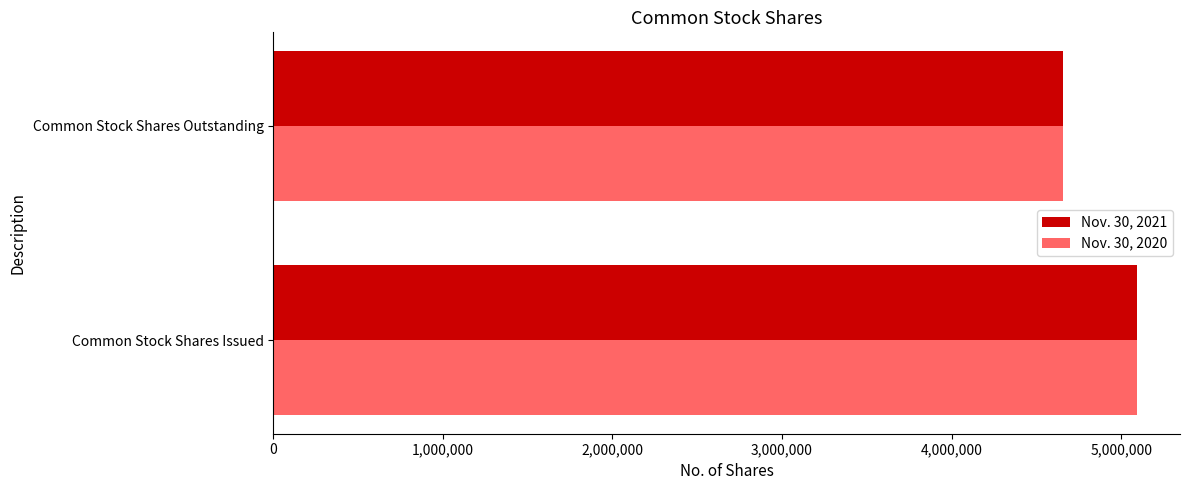

At which category is the sum across all series the highest?

Common Stock Shares Issued